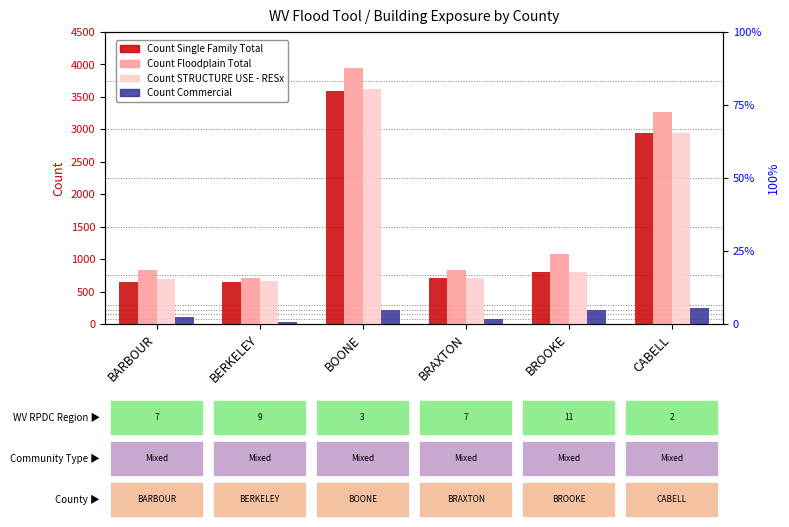

The value of Count Single Family Total at CABELL is 1429. True or false?

False